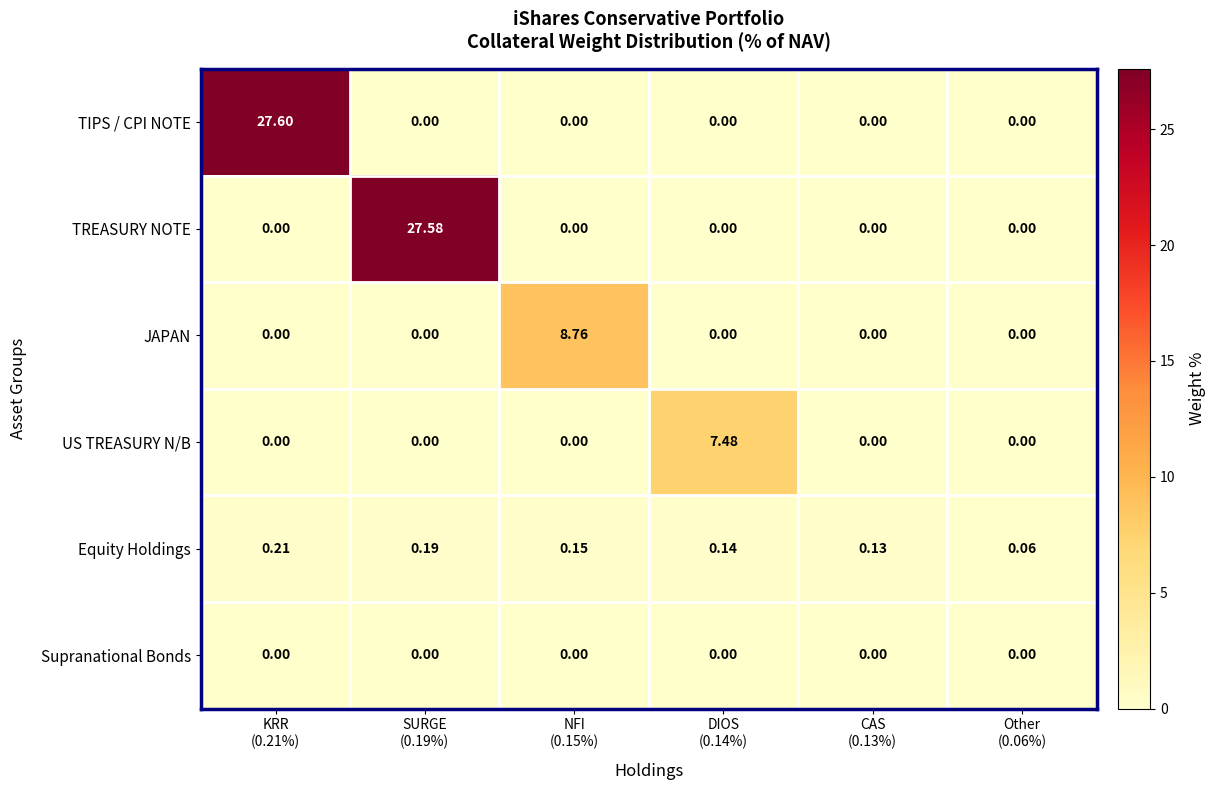

List the series in order of their peak value, lowest first.

Supranational Bonds, Equity Holdings, US TREASURY N/B, JAPAN, TREASURY NOTE, TIPS / CPI NOTE